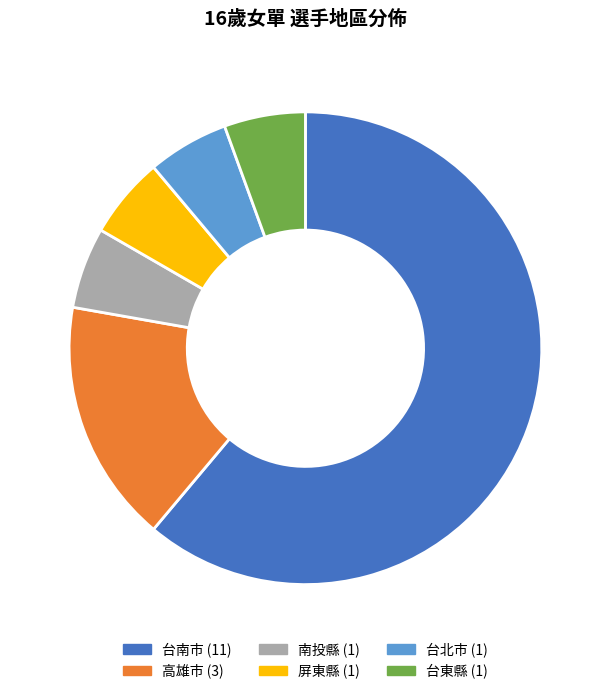

How many segments does this pie chart have?

6